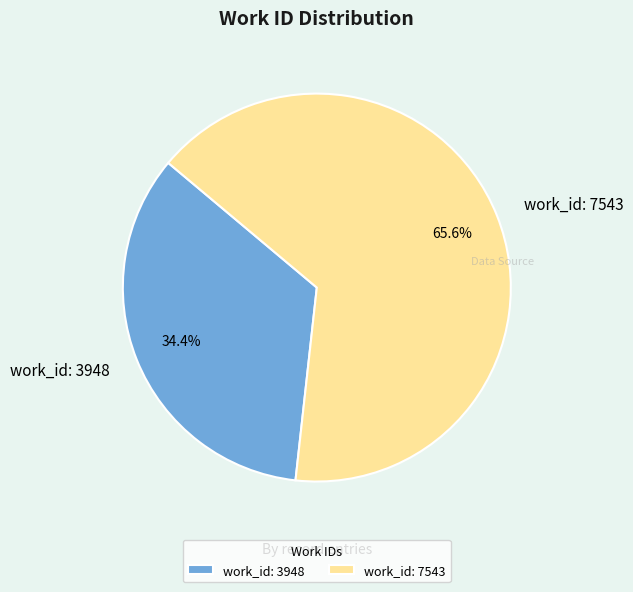

Is the sum of work_id: 3948 and work_id: 7543 greater than half?

Yes